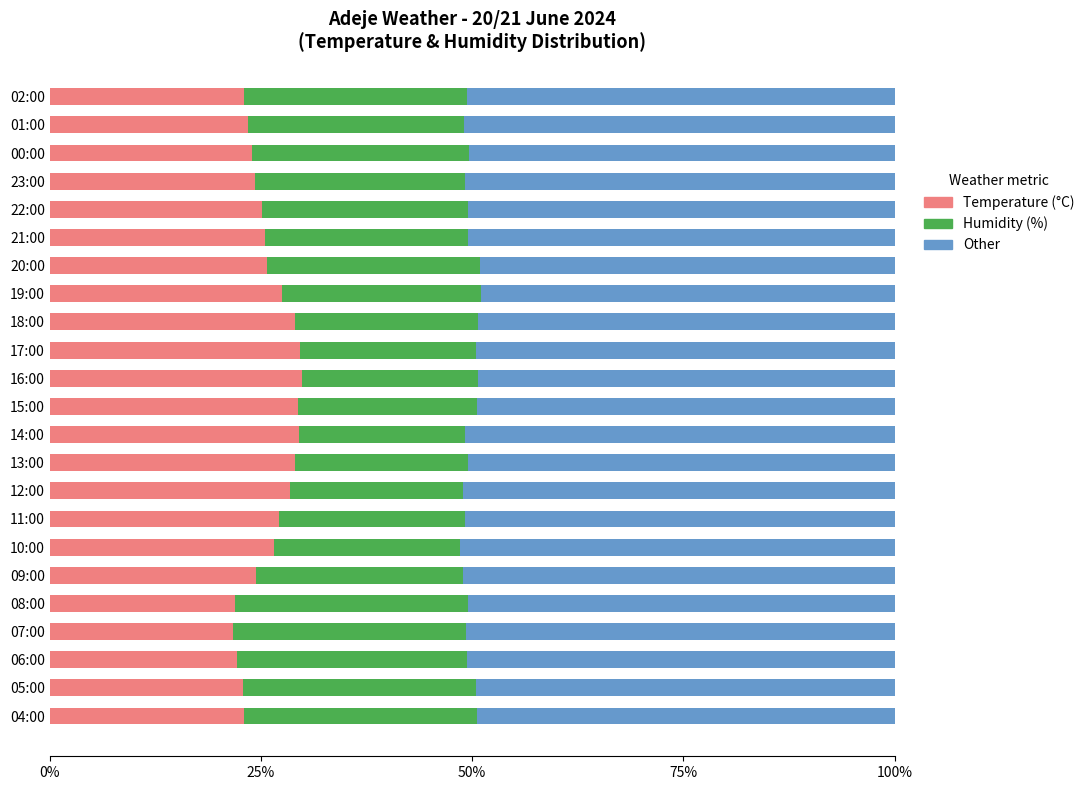

What is the difference between the Temperature (°C) values at 01:00 and 21:00?

2.1